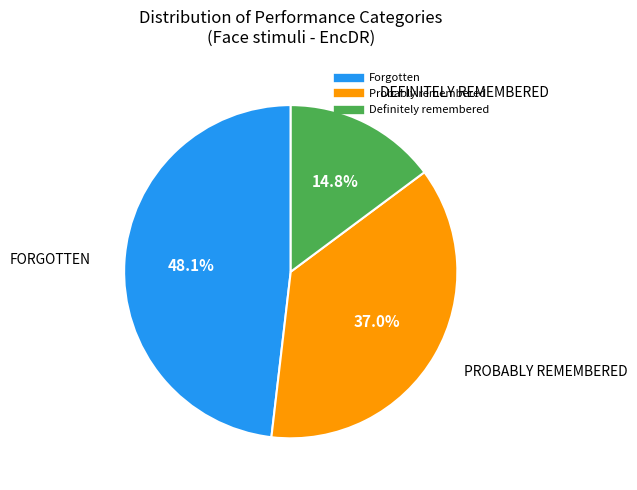

To the nearest percent, what portion does Definitely remembered represent?

15%